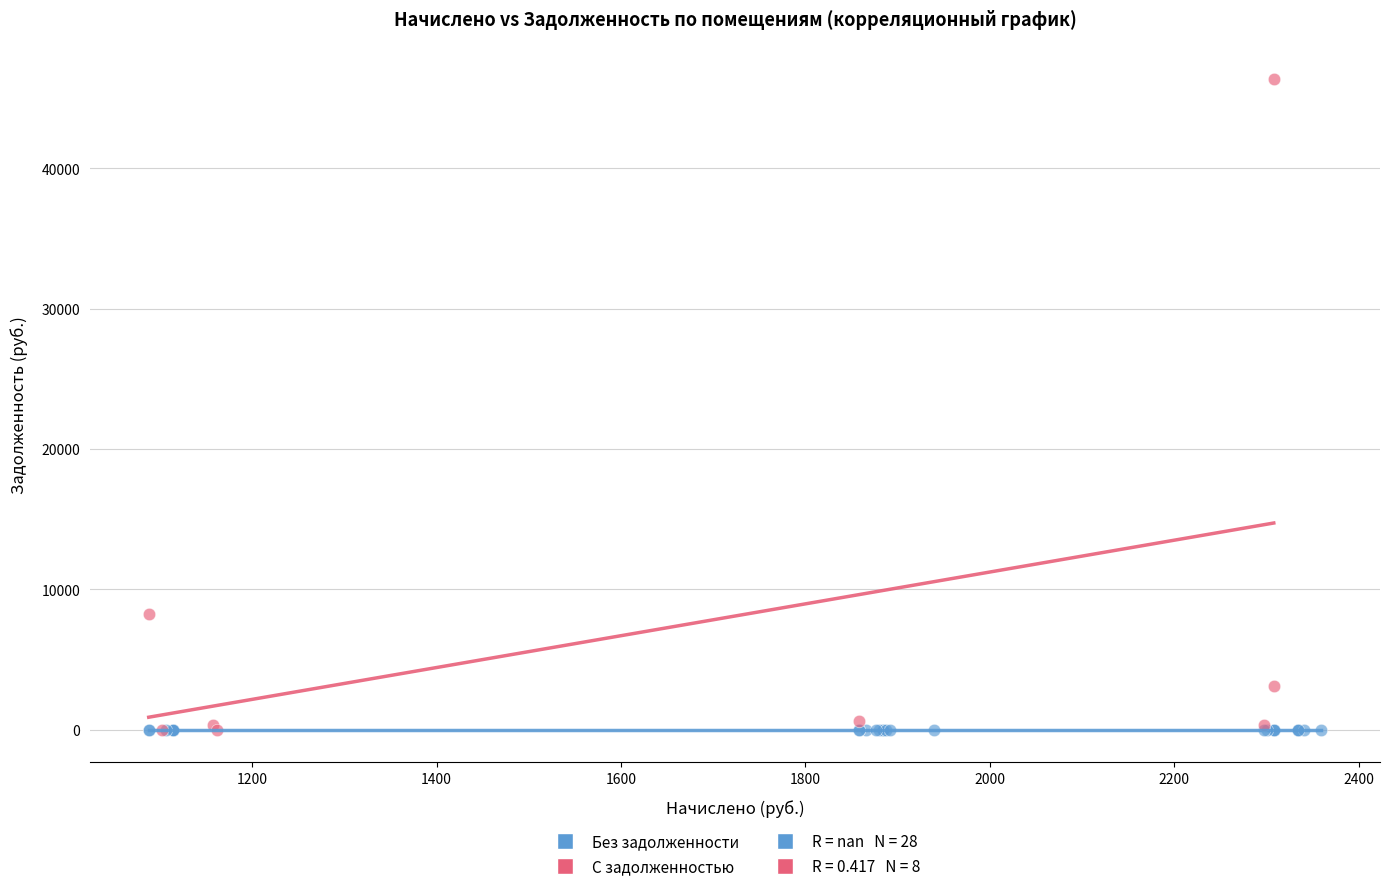

Which series contains the highest Y value?

С задолженностью